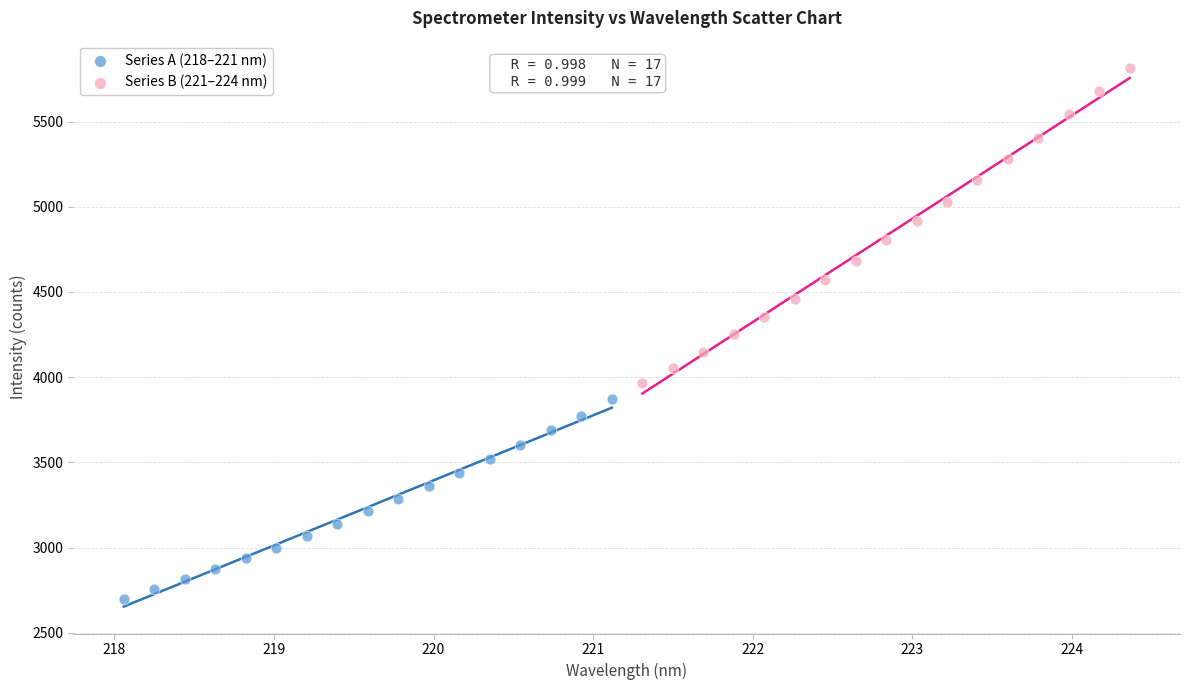

Which series has the widest spread of Y values?

Series B (221–224 nm)